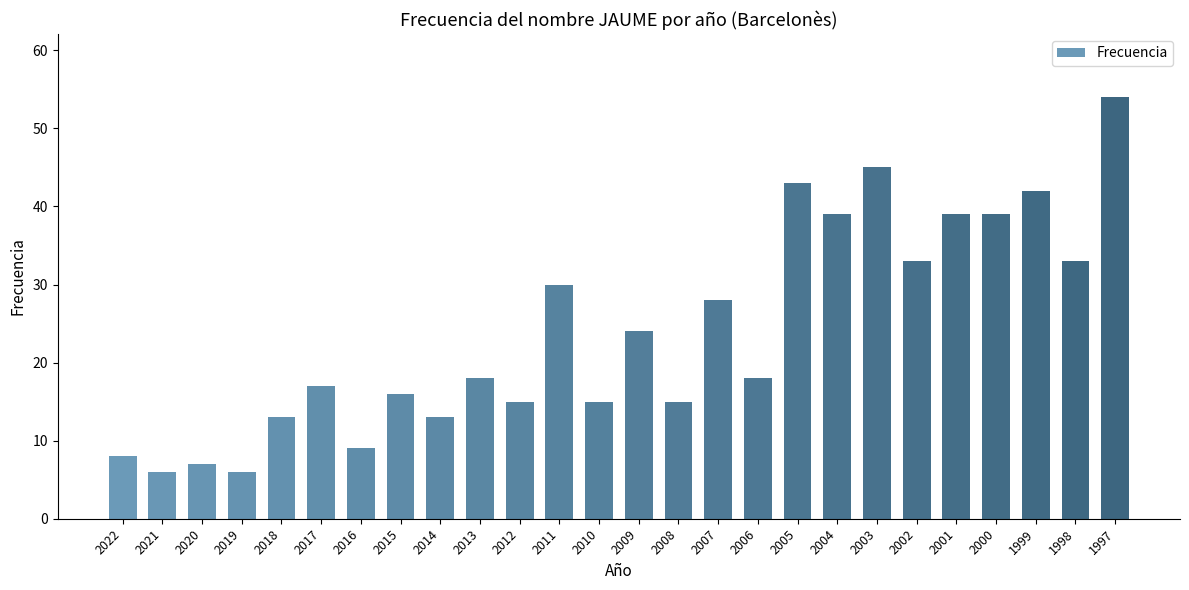

At which category does the chart reach its peak across all series?

1997